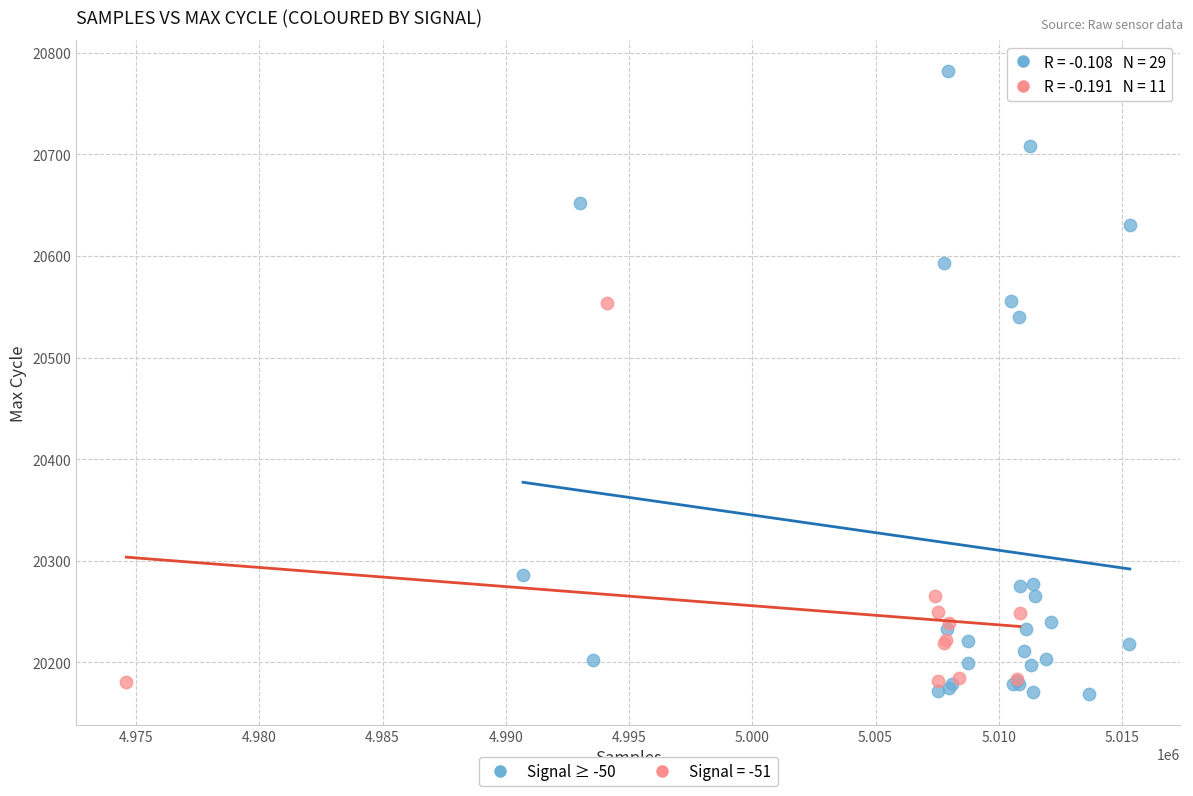

Which series has the largest Y range (max minus min)?

Signal ≥ -50